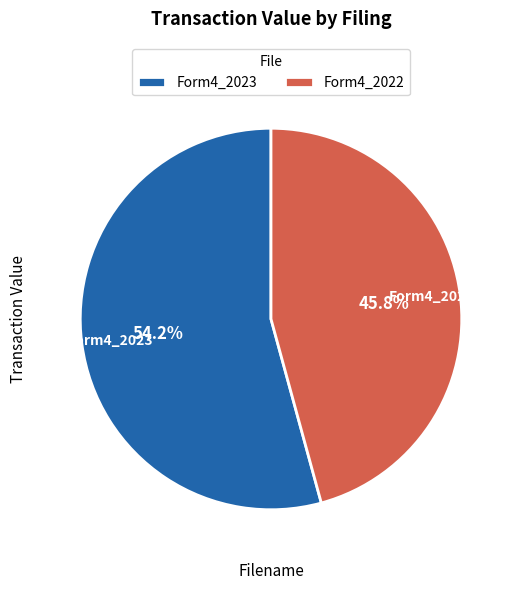

How many slices are in this pie chart?

2